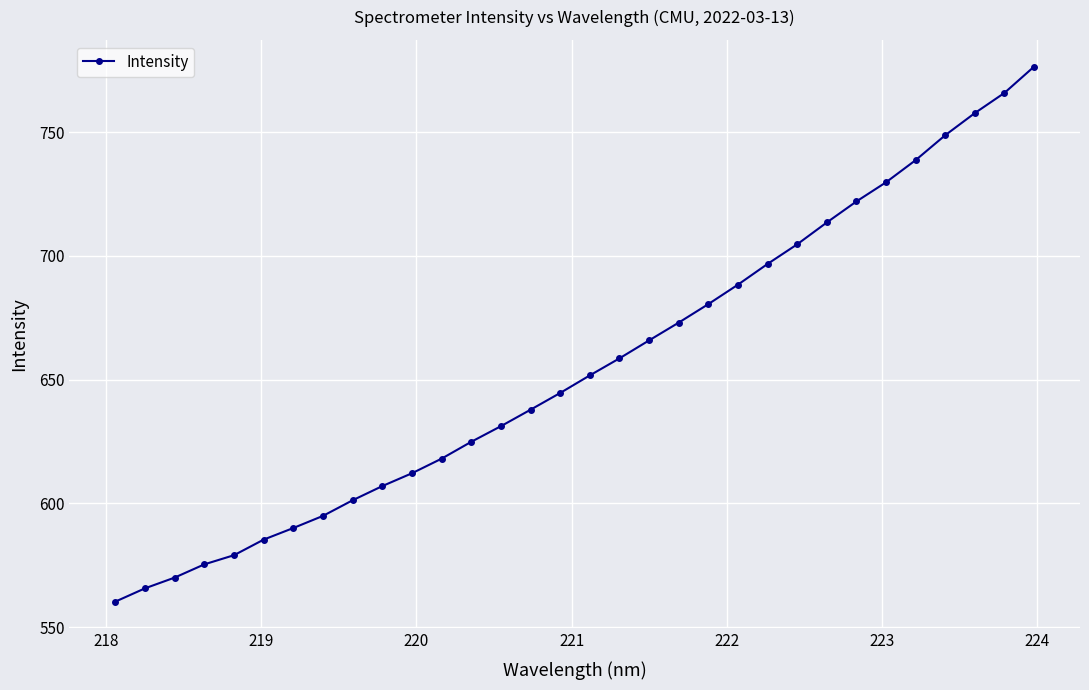

What is the maximum value shown in the chart?

776.5